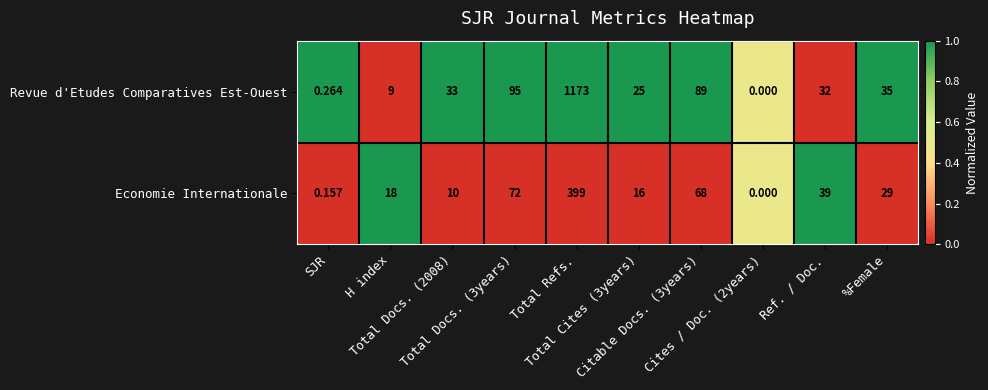

Which series has the largest total across all categories?

Revue d'Etudes Comparatives Est-Ouest